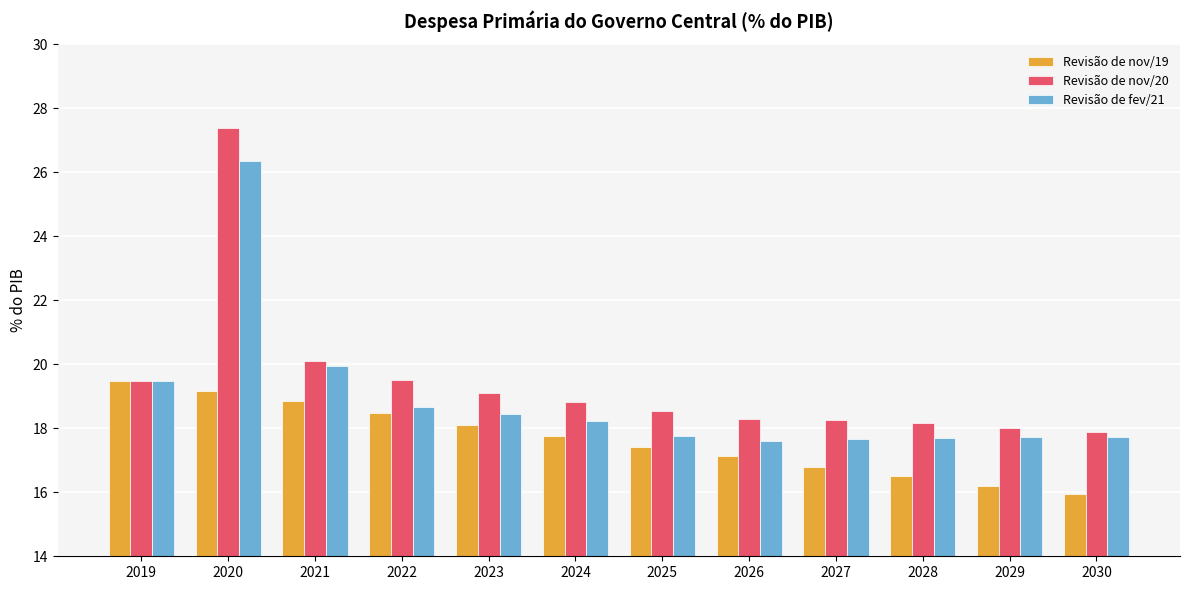

The Revisão de fev/21 series shows 12.7 at 2019. True or false?

False